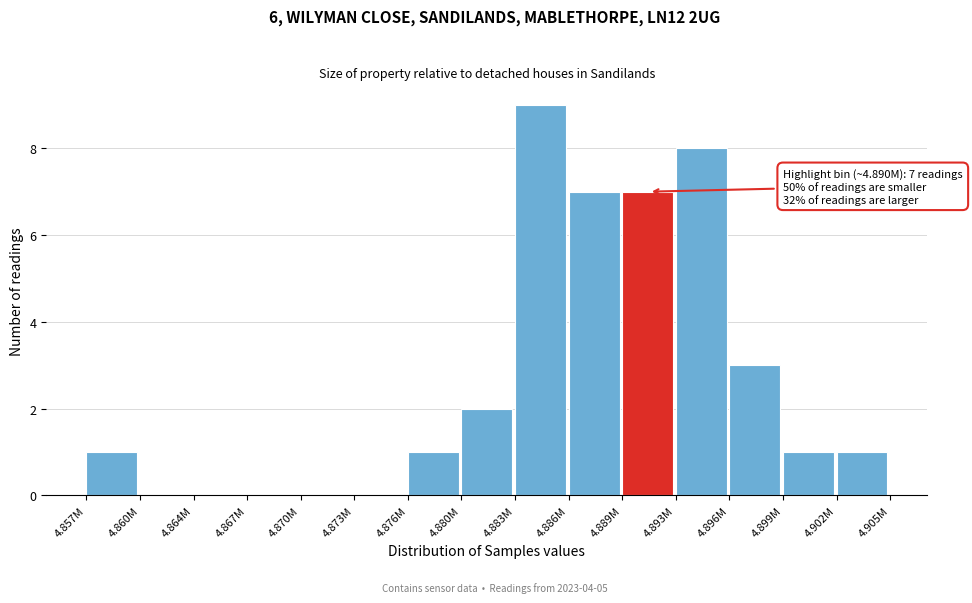

Reading left to right, extract all data points from this chart.

4.857M=1	4.860M=0	4.864M=0	4.867M=0	4.870M=0	4.873M=0	4.876M=1	4.880M=2	4.883M=9	4.886M=7	4.889M=7	4.893M=8	4.896M=3	4.899M=1	4.902M=1